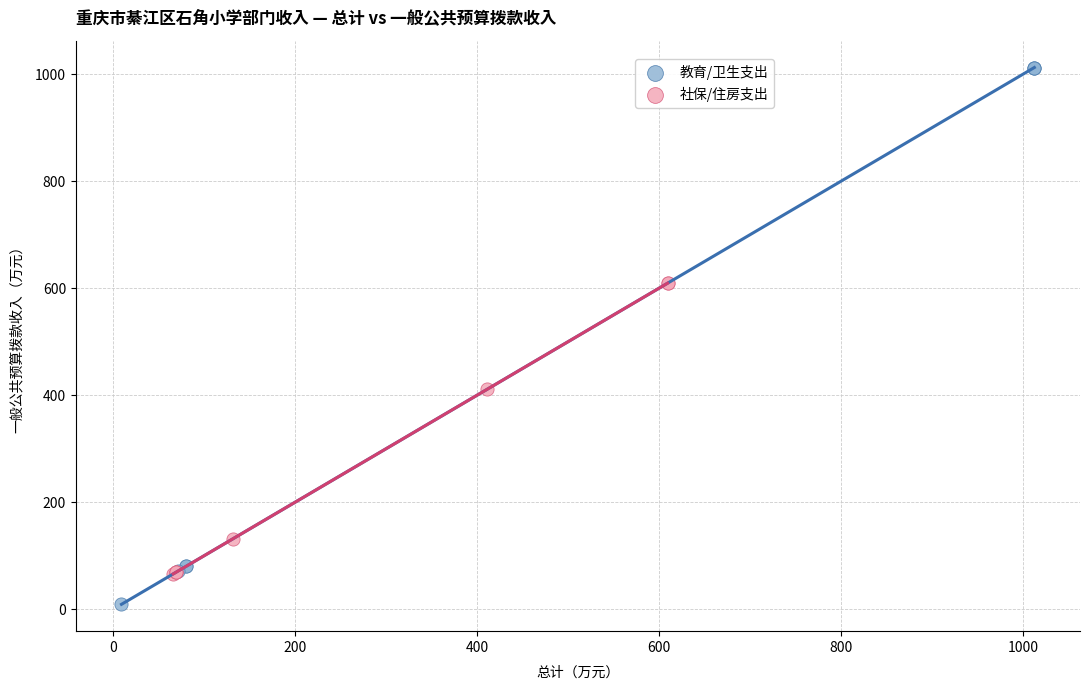

Which series reaches the minimum Y coordinate?

教育/卫生支出